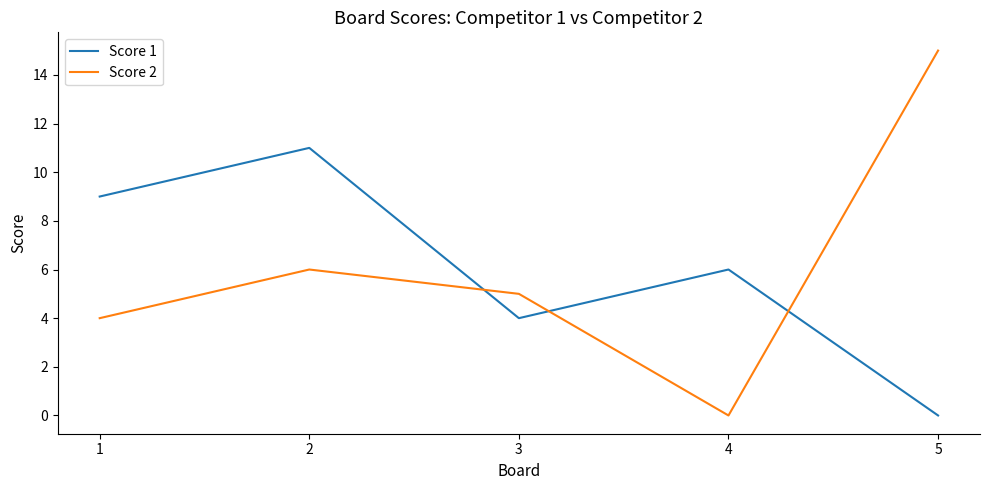

What is the average value of the Score 2 series?

6